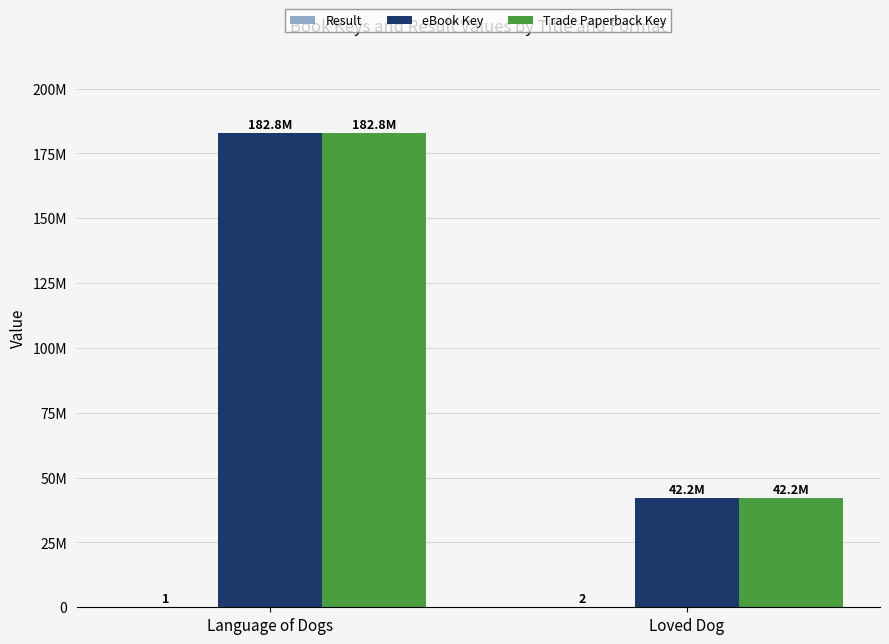

What are all the series names shown in the legend?

Result, eBook Key, Trade Paperback Key